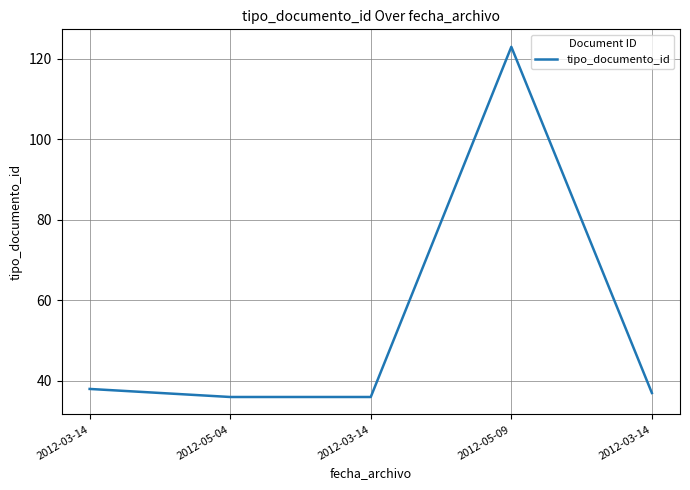

List the labels in order of value, largest first.

2012-05-09, 2012-03-14, 2012-03-14, 2012-05-04, 2012-03-14